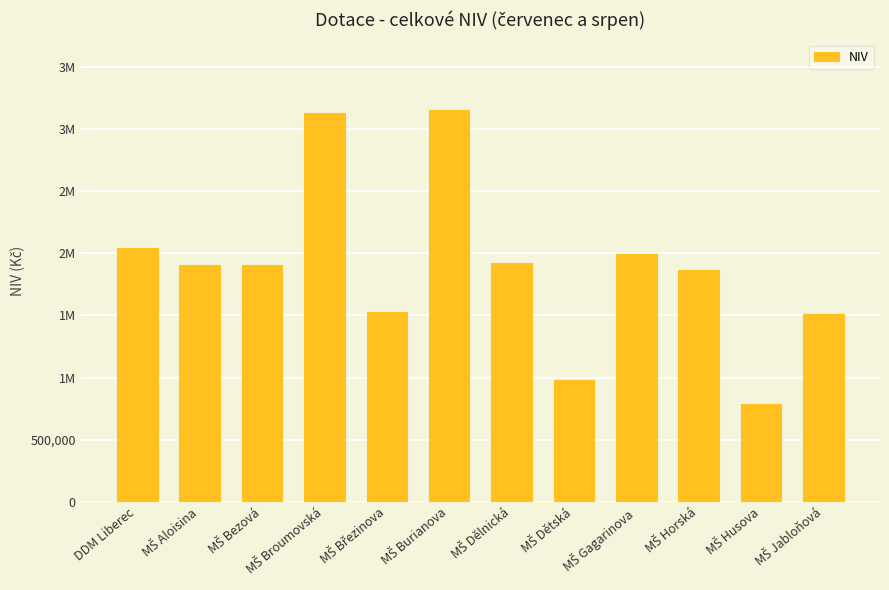

What is the value of the 6th bar from the left?

3152784